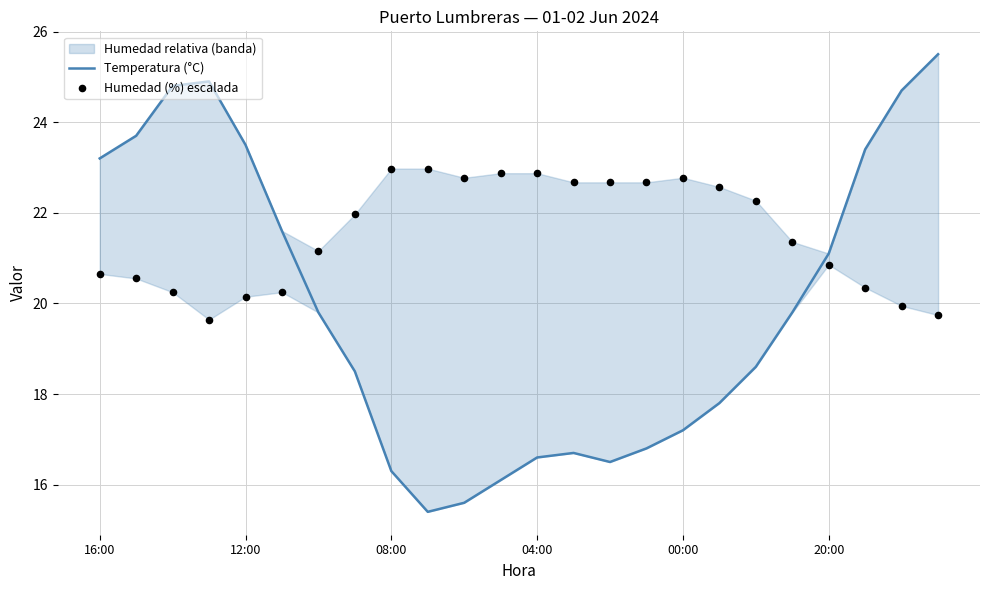

Which series has the largest total across all categories?

Humedad (%) escalada